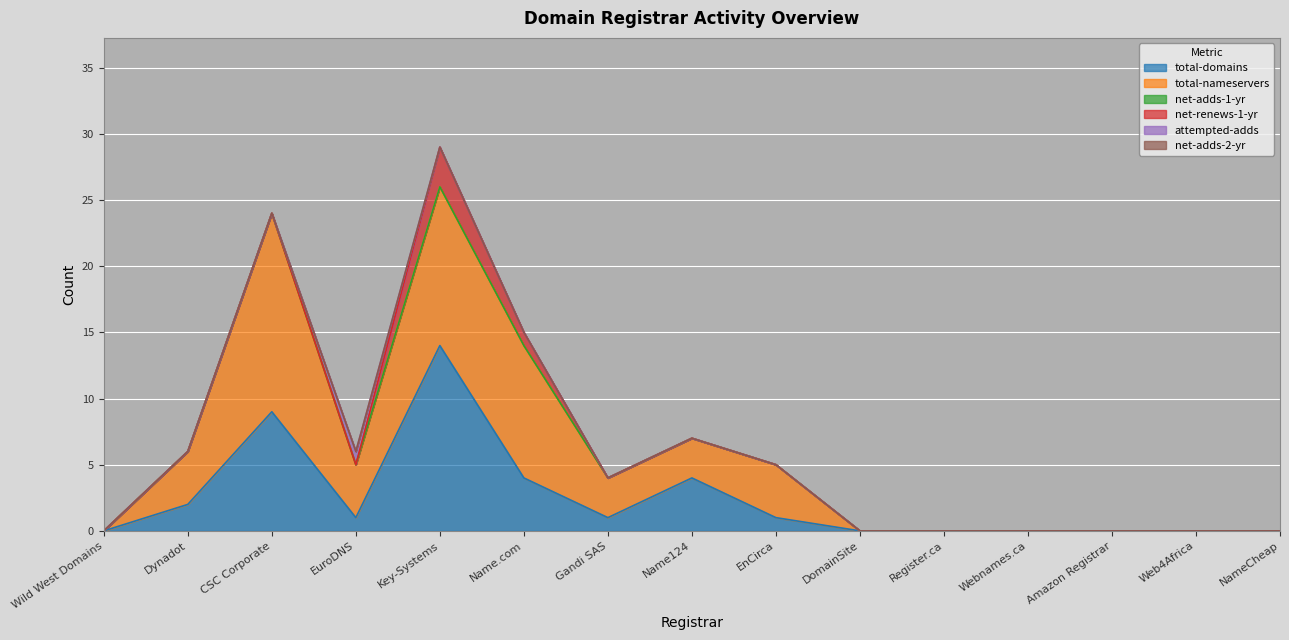

Is the value of attempted-adds at DomainSite greater than the value of net-adds-2-yr at Webnames.ca?

No